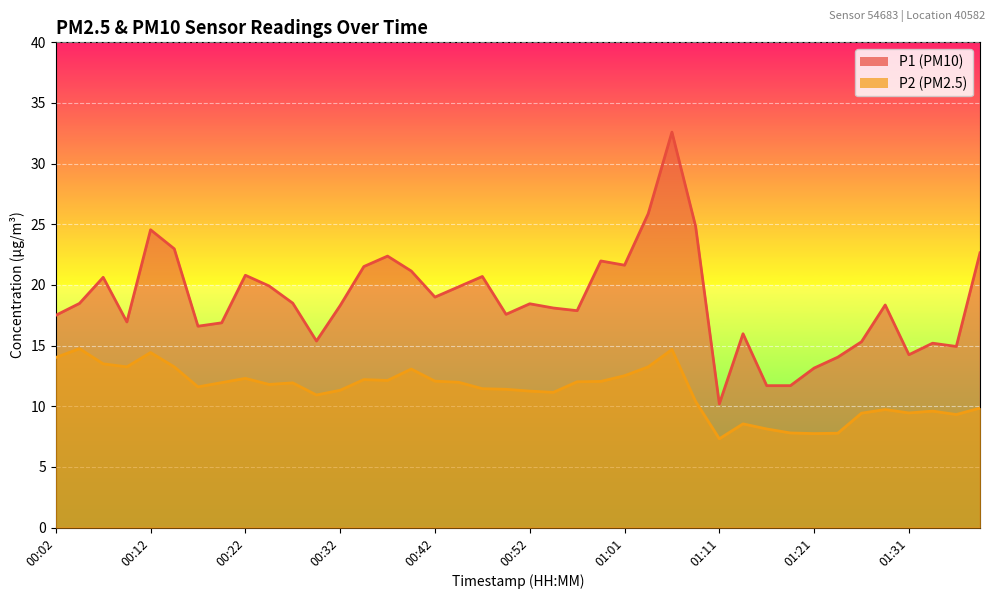

At 01:38, list the series in order from largest to smallest.

P1, P2